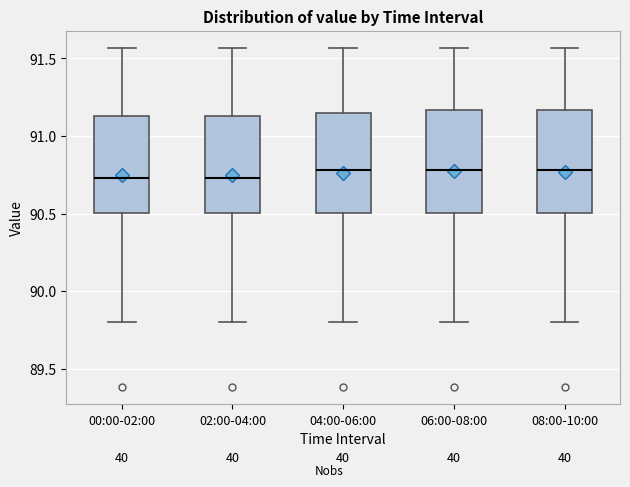

Where does the lower whisker of the box for 02:00-04:00 end on the y-axis? The values are not printed on the chart, so give them approximately, as read against the axis.

89.80